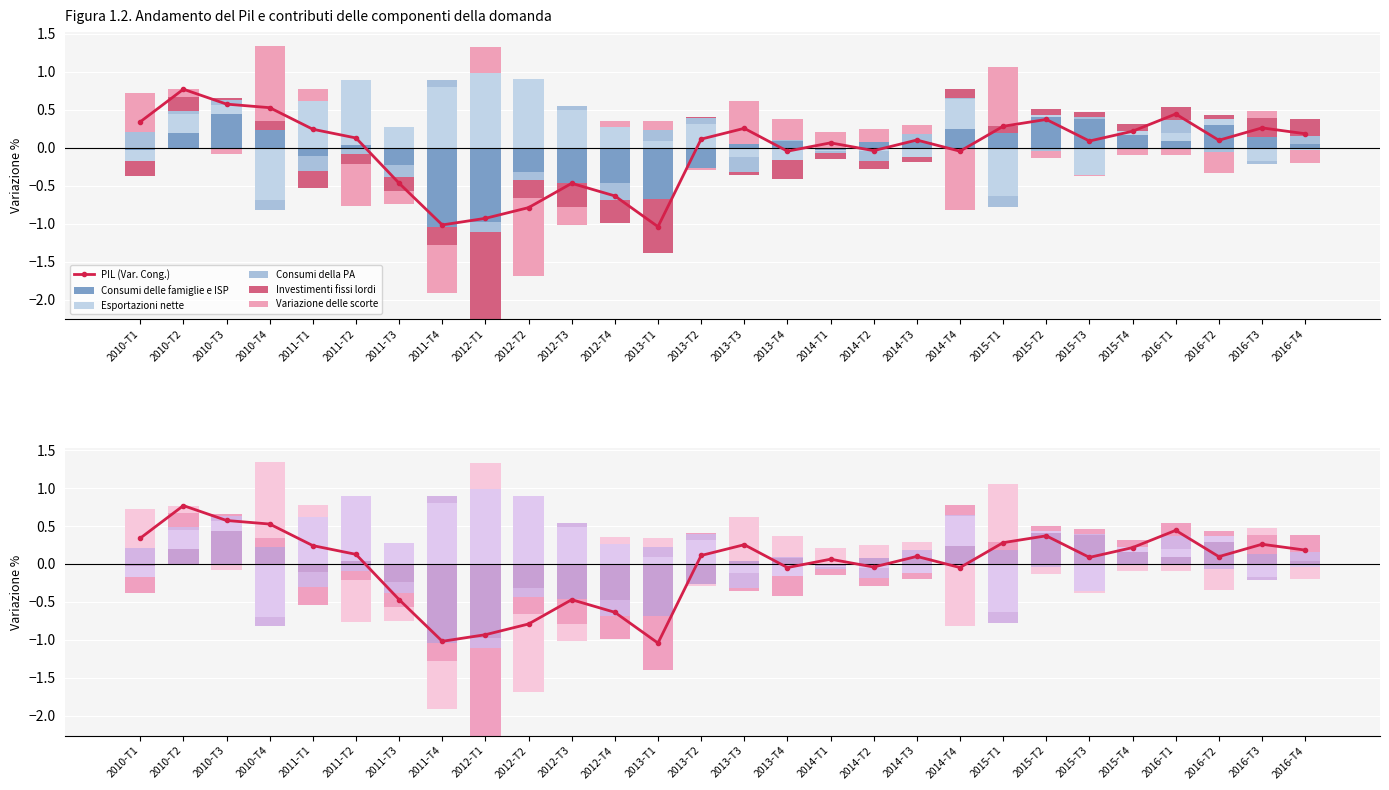

What position from the left is 2014-T3?

19